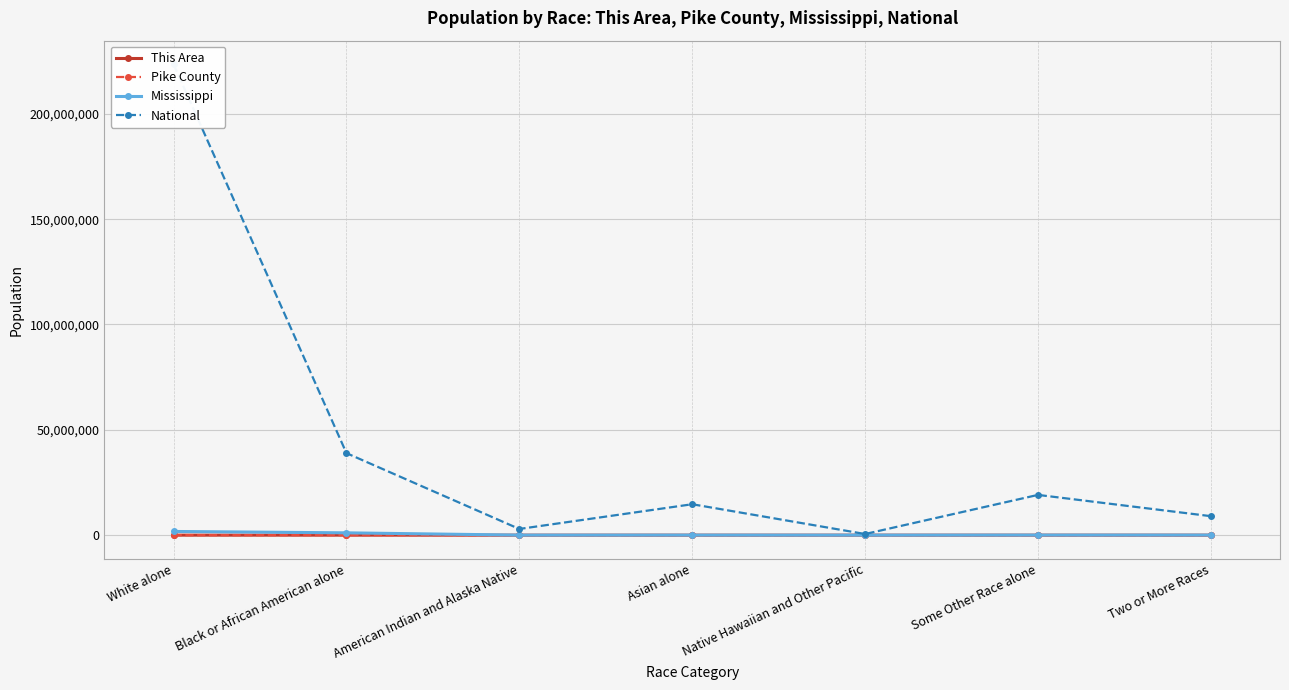

What are all the series names shown in the legend?

This Area, Pike County, Mississippi, National